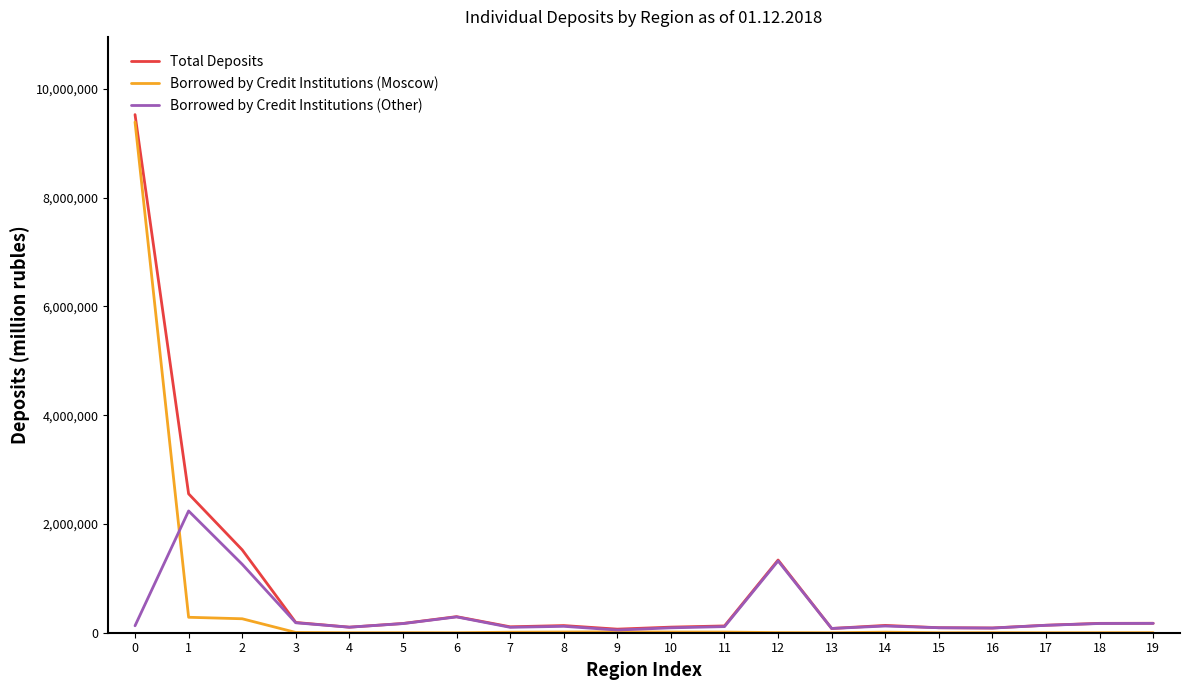

What is the average value of the Total Deposits series?

855450